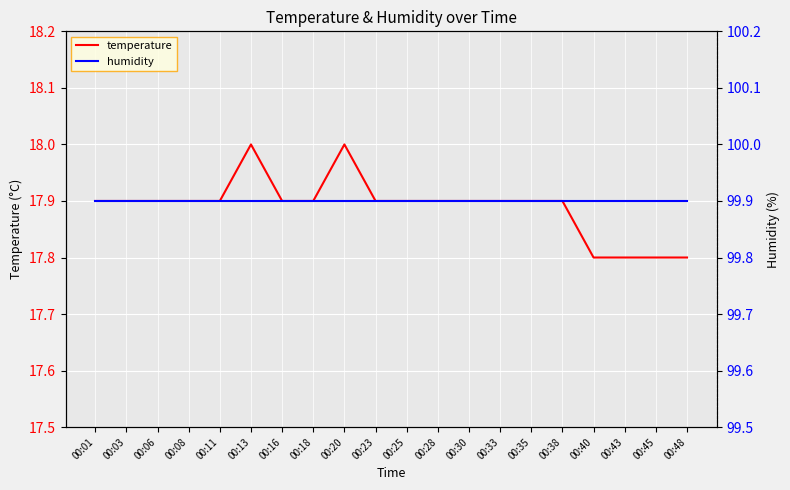

True or false: temperature and humidity intersect in this chart.

False